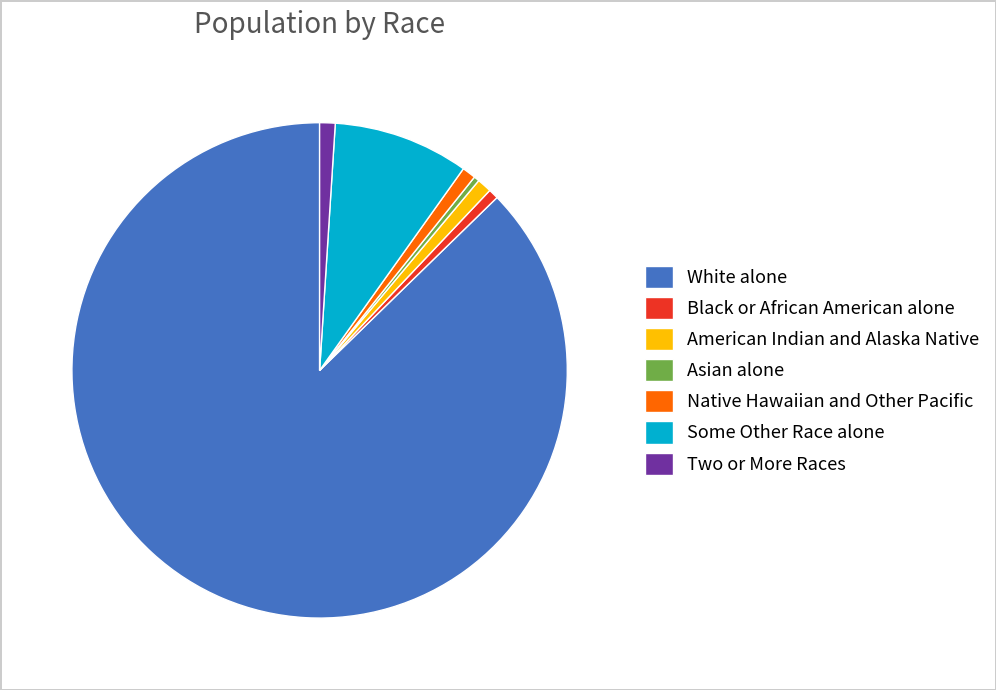

What is the largest slice in the pie chart?

White alone